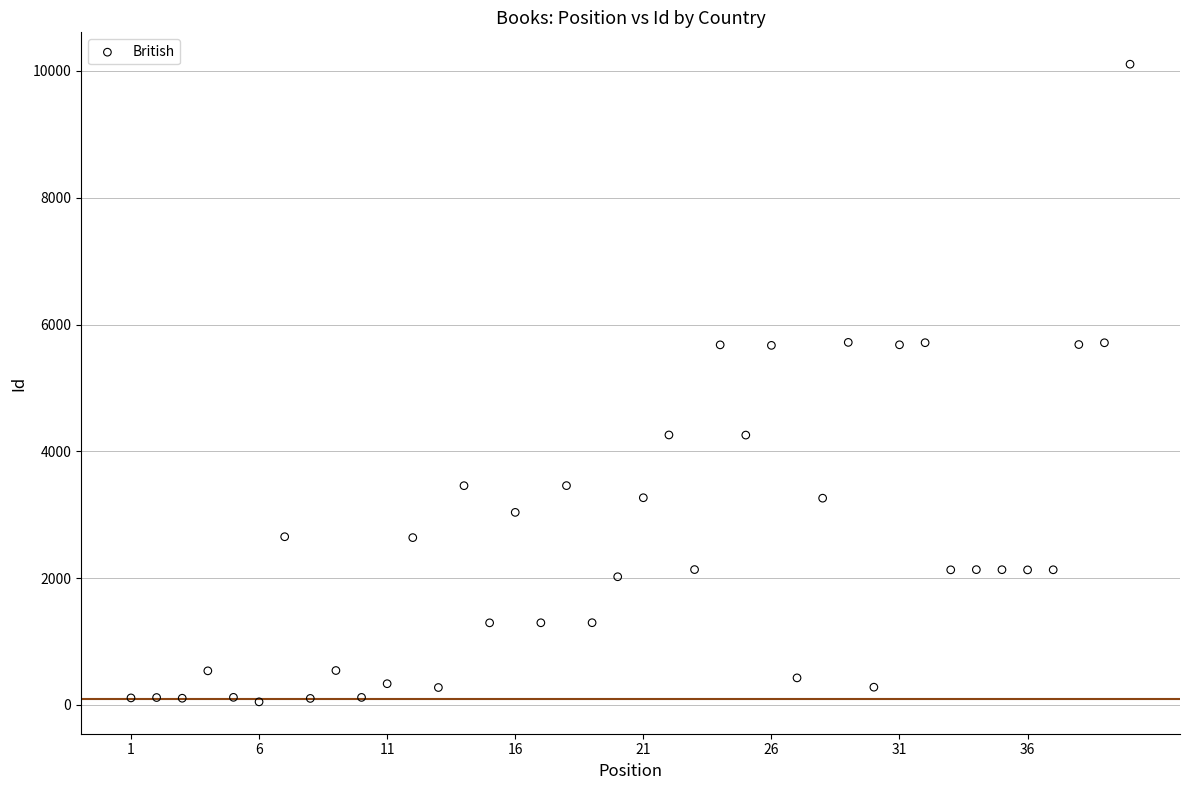

What is the range of Y values (max minus min)?

10056